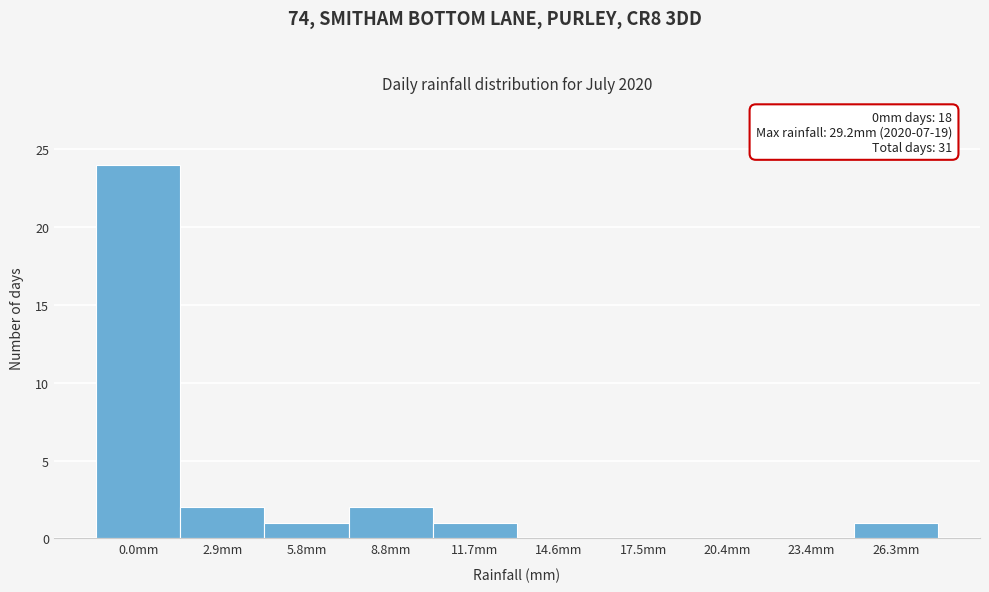

Reading left to right, list all the values displayed in this chart.

0.0mm=24	2.9mm=2	5.8mm=1	8.8mm=2	11.7mm=1	14.6mm=0	17.5mm=0	20.4mm=0	23.4mm=0	26.3mm=1